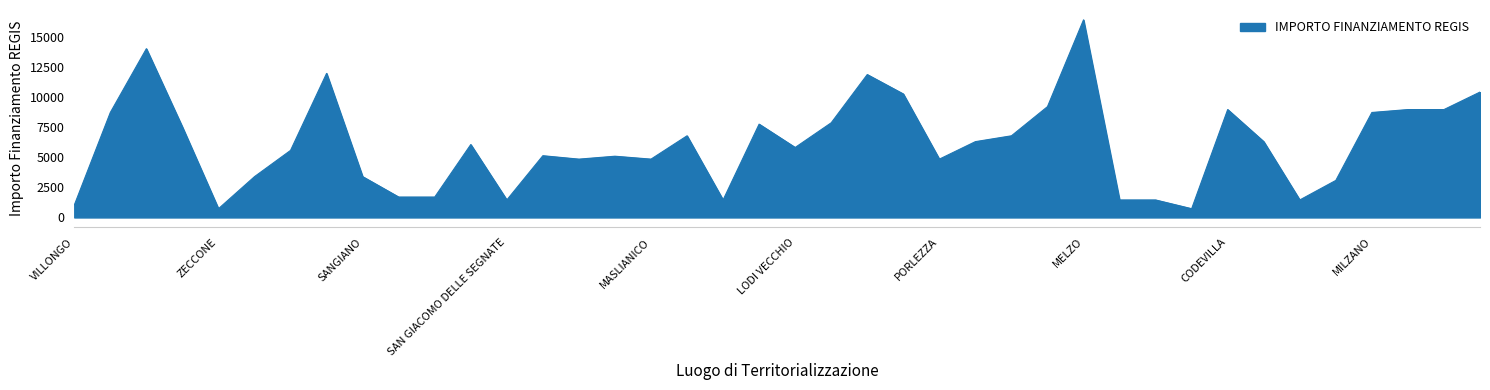

What is the difference between the maximum and minimum values?

15735